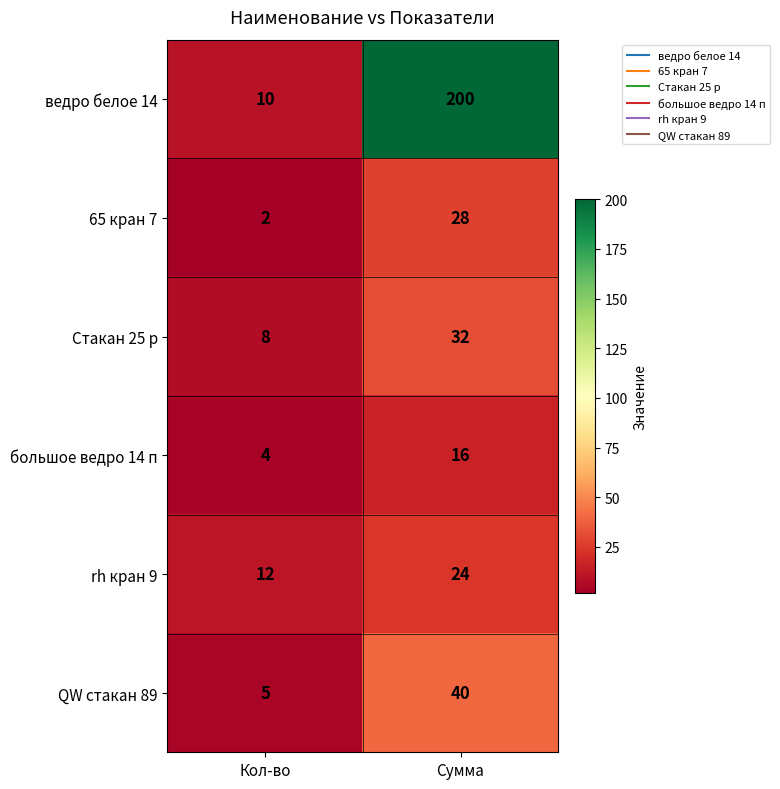

Is it true that Стакан 25 р equals 8 at Кол-во?

True